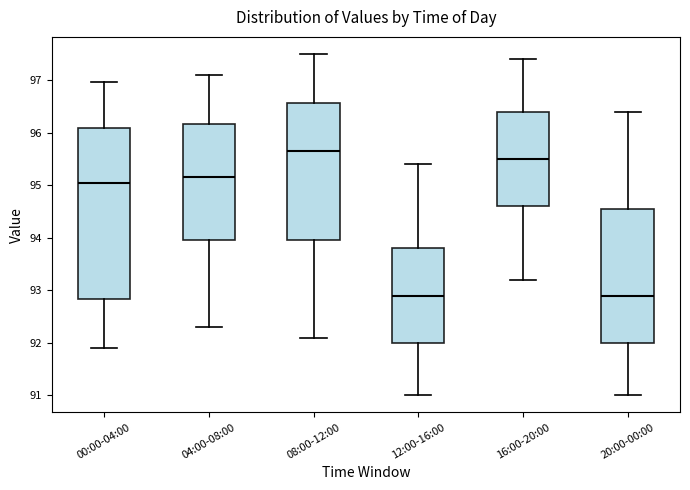

Where does the median line of the box for 12:00-16:00 sit on the y-axis? The values are not printed on the chart, so give them approximately, as read against the axis.

92.9